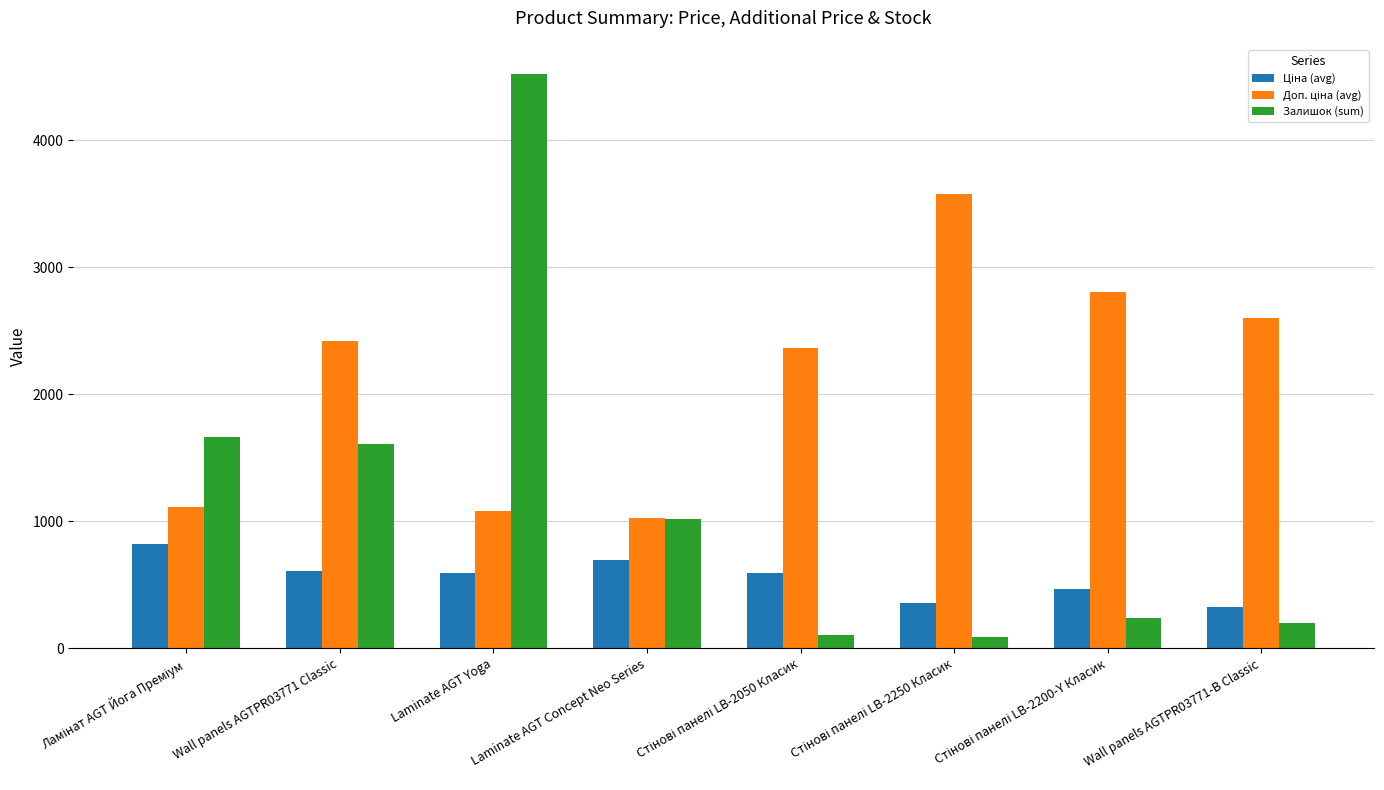

At which category is the sum across all series the highest?

Laminate AGT Yoga